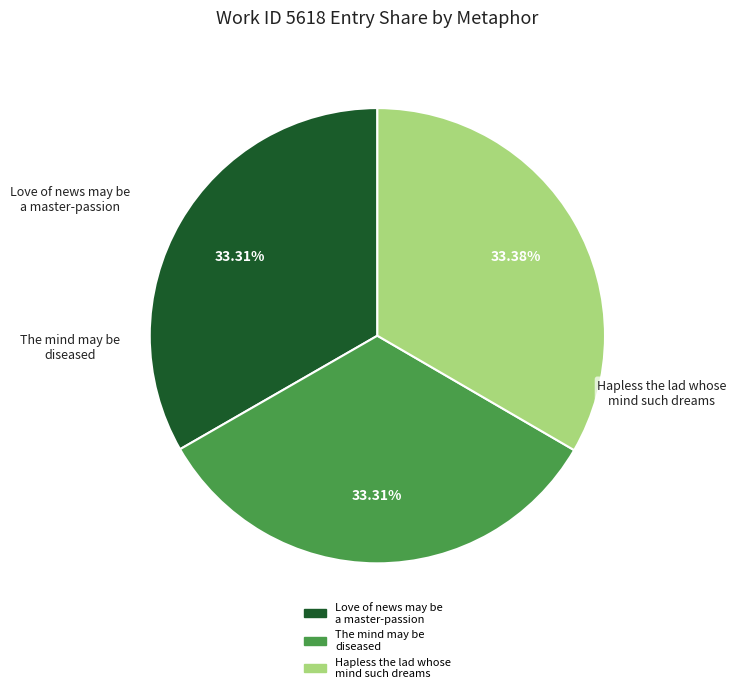

What percentage is the The mind may be diseased slice, to the nearest percent?

33%